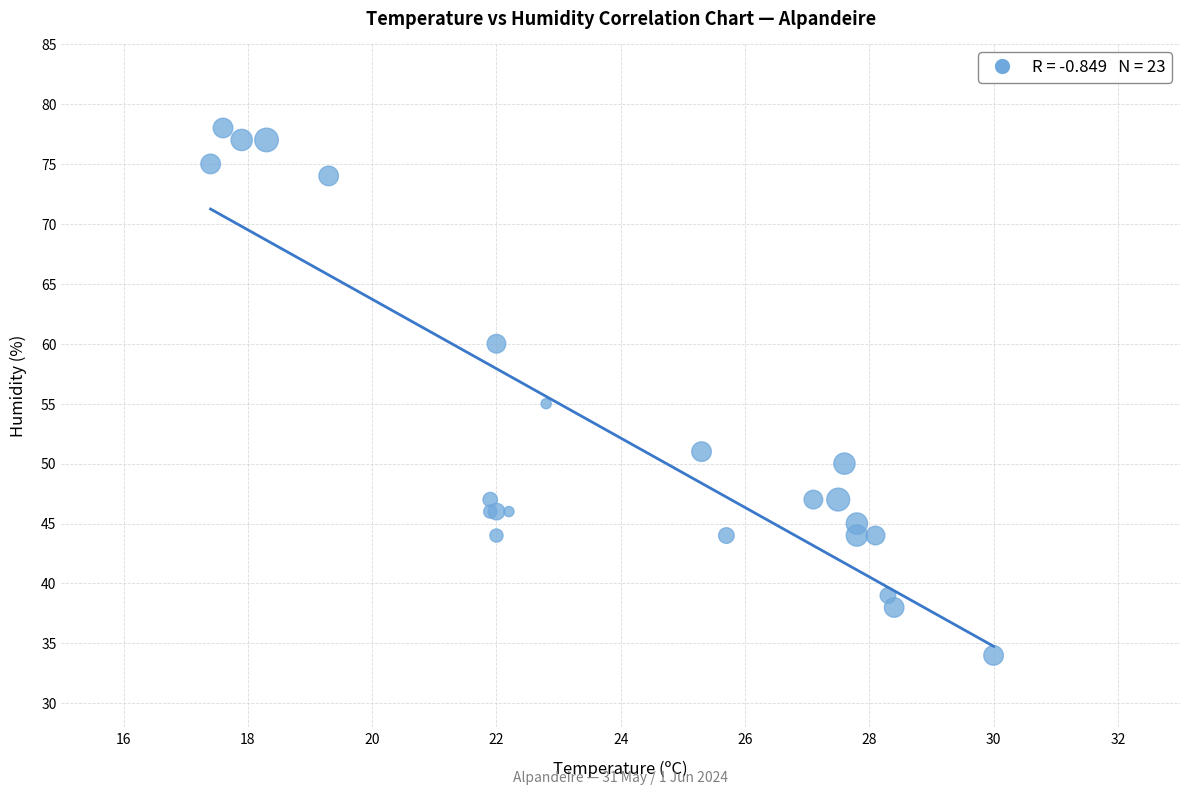

What Y value in the scatter plot is closest to 56?

55